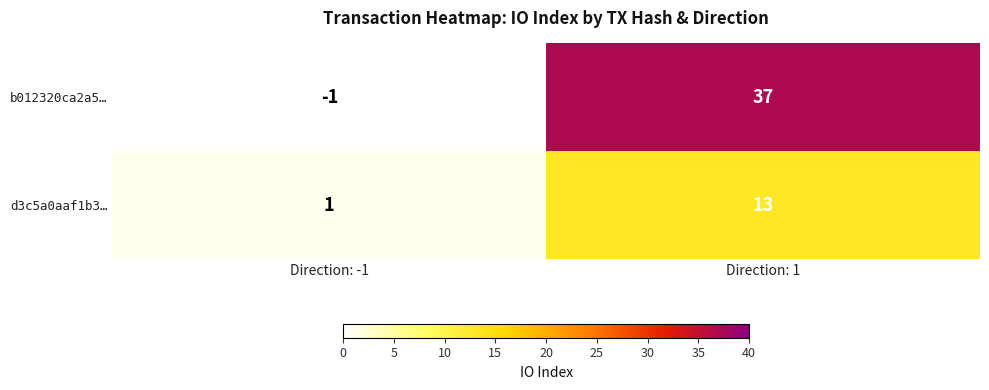

At which category does the chart reach its minimum across all series?

Direction: -1